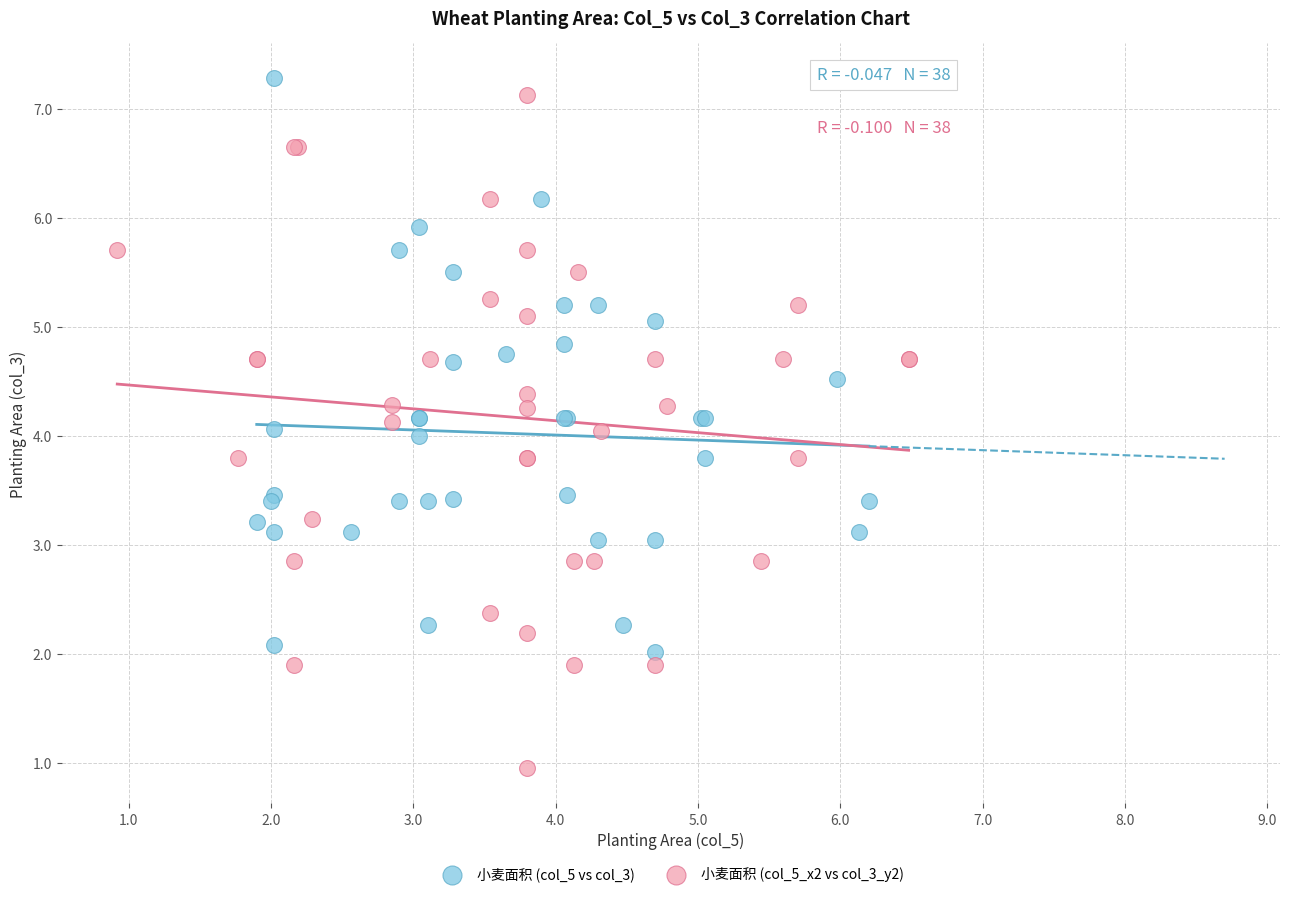

Which series contains the lowest Y value?

小麦面积 (col_5_x2 vs col_3_y2)